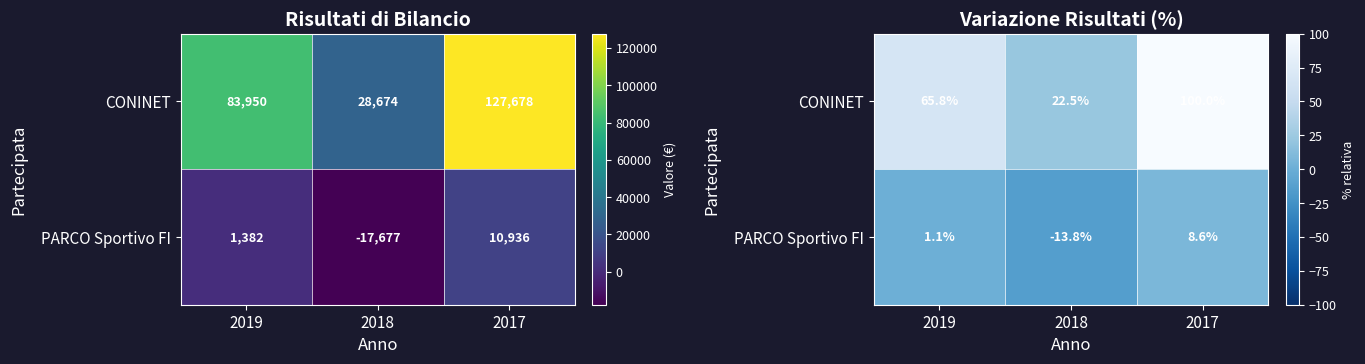

At how many categories does at least one series exceed -7?

3